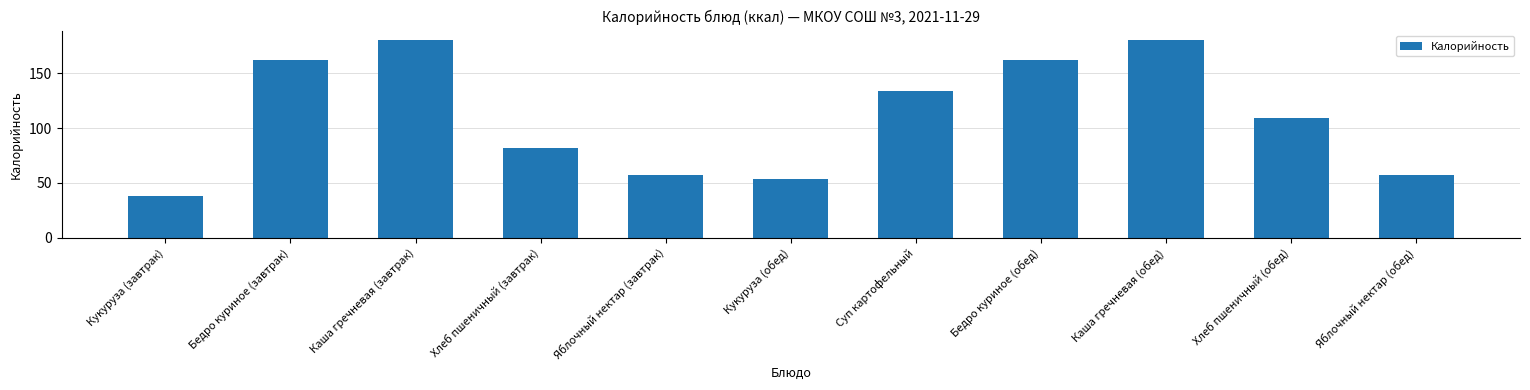

What is the smallest value displayed?

37.9